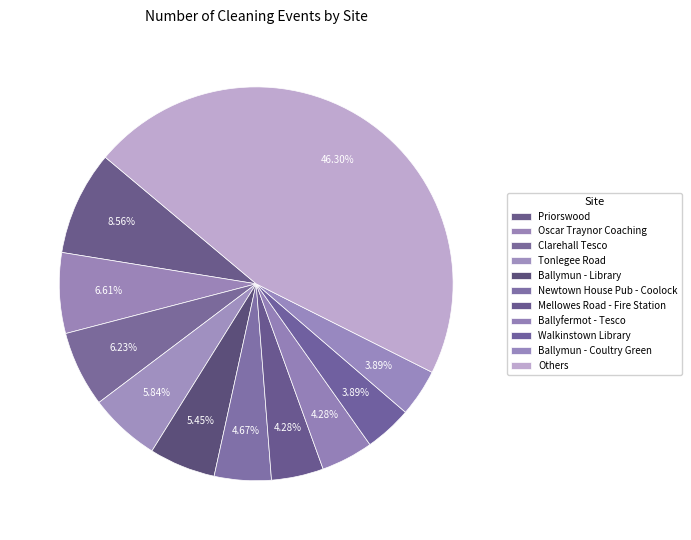

How many segments does this pie chart have?

11